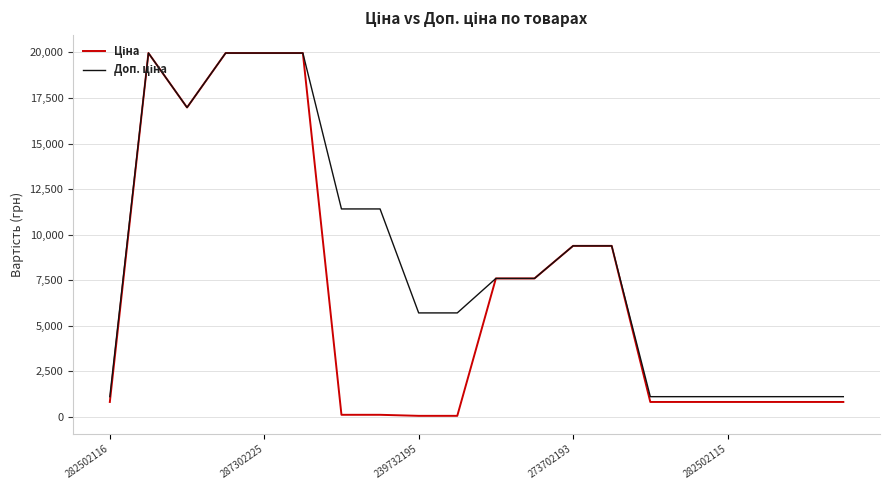

What is the greatest value displayed?

19964.2